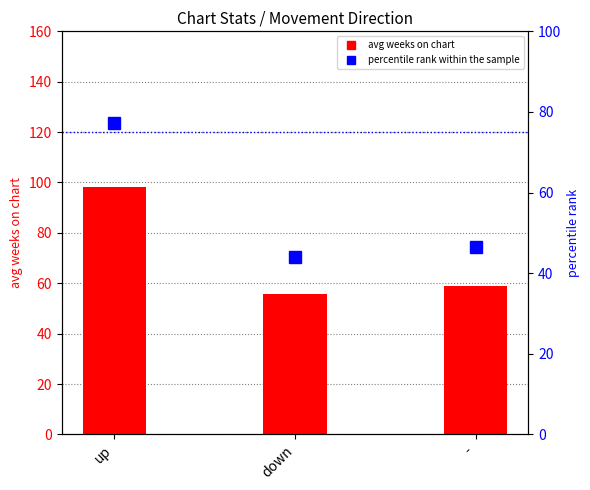

Rank the categories by avg weeks on chart value from lowest to highest.

down, -, up